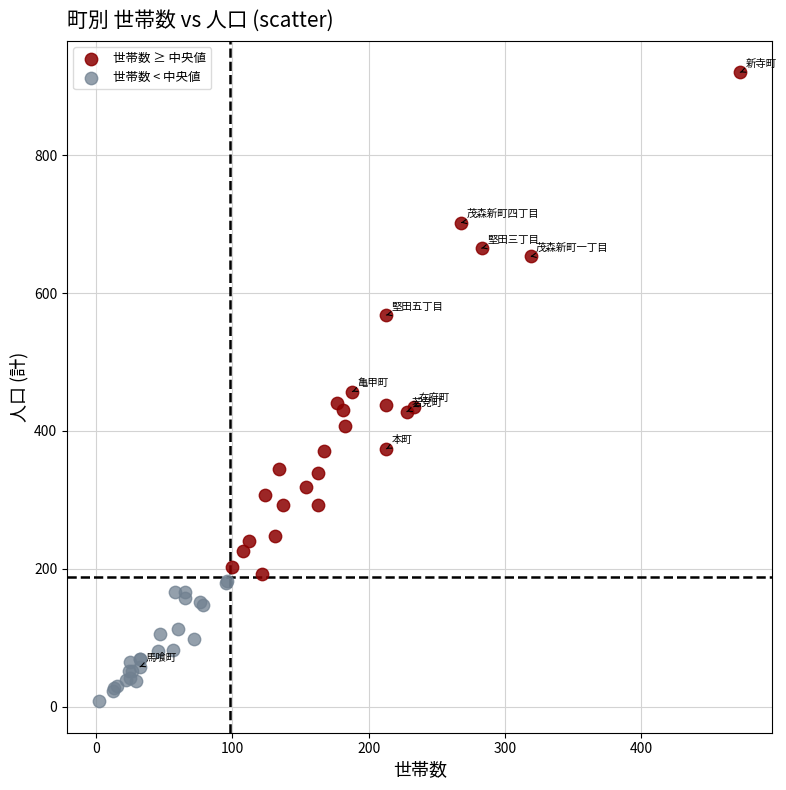

Which series contains the lowest Y value?

世帯数 < 中央値